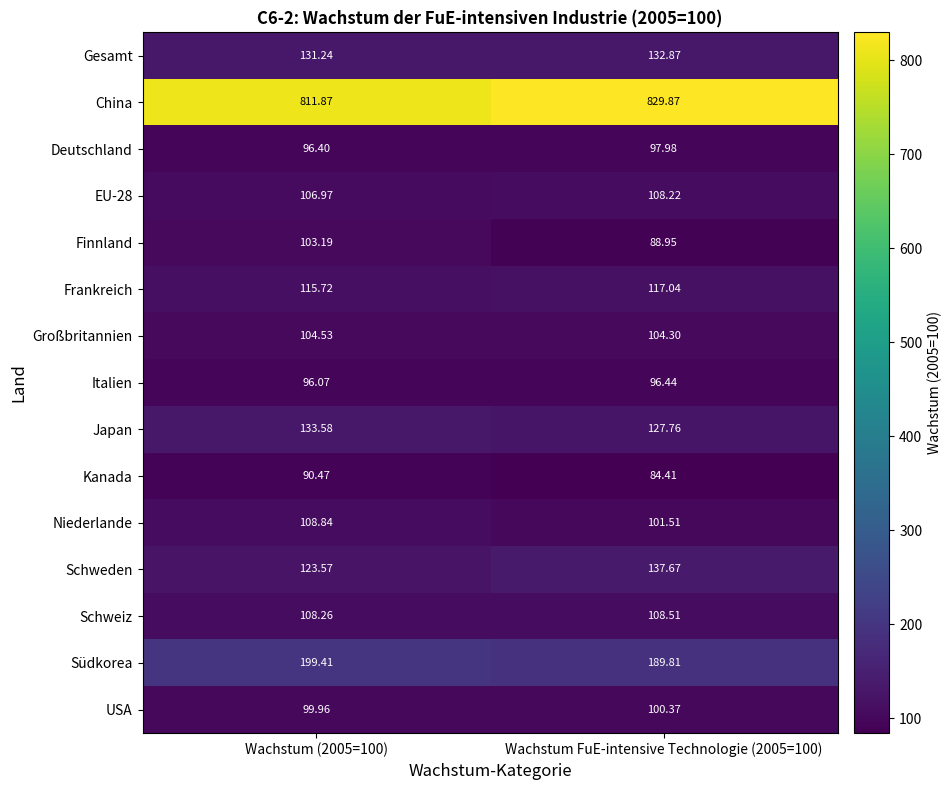

Is the value of Italien at Wachstum FuE-intensive Technologie (2005=100) greater than the value of Südkorea at Wachstum (2005=100)?

No